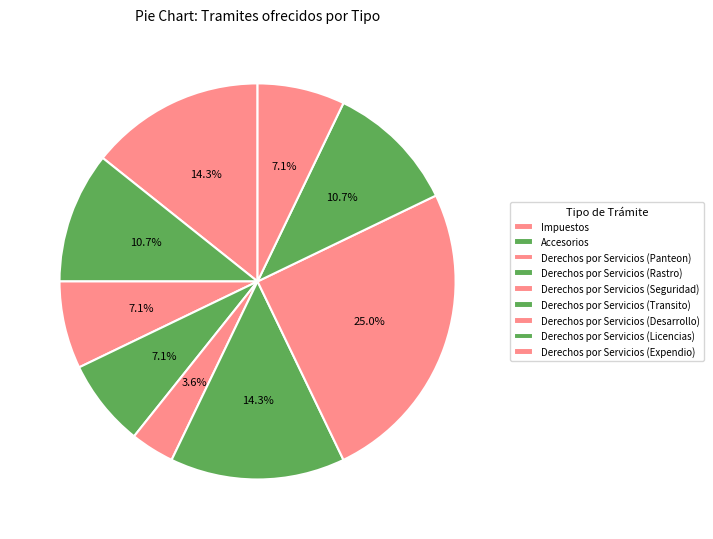

Rank the categories by value from lowest to highest.

Derechos por Servicios (Seguridad), Derechos por Servicios (Panteon), Derechos por Servicios (Rastro), Derechos por Servicios (Expendio), Accesorios, Derechos por Servicios (Licencias), Impuestos, Derechos por Servicios (Transito), Derechos por Servicios (Desarrollo)